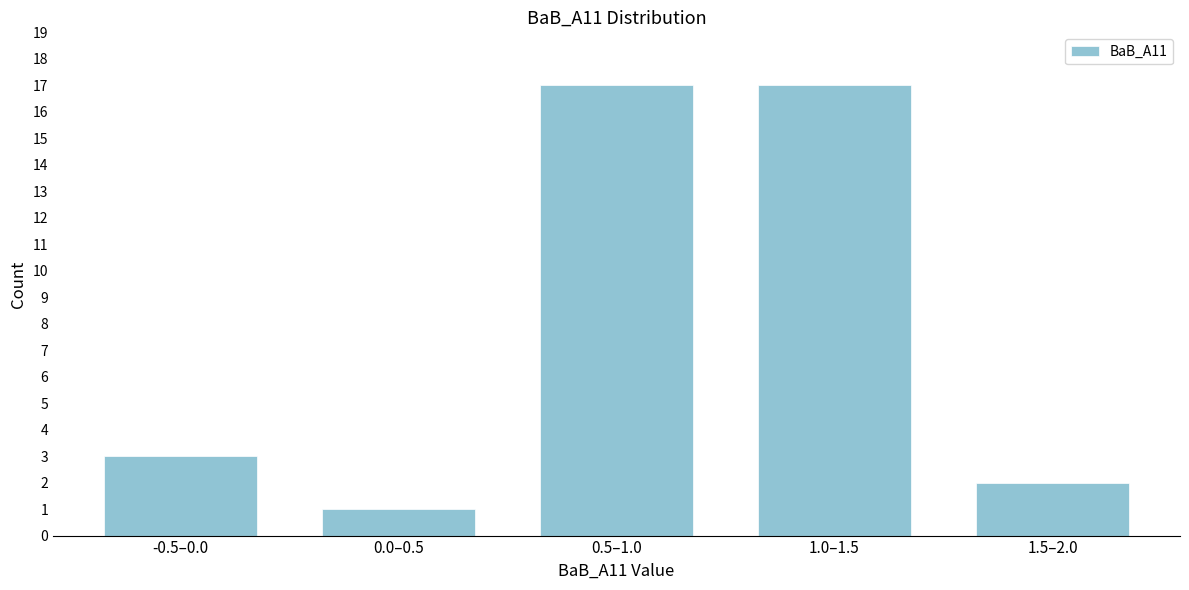

Reading left to right, transcribe all the data shown in this chart.

-0.5–0.0=3	0.0–0.5=1	0.5–1.0=17	1.0–1.5=17	1.5–2.0=2